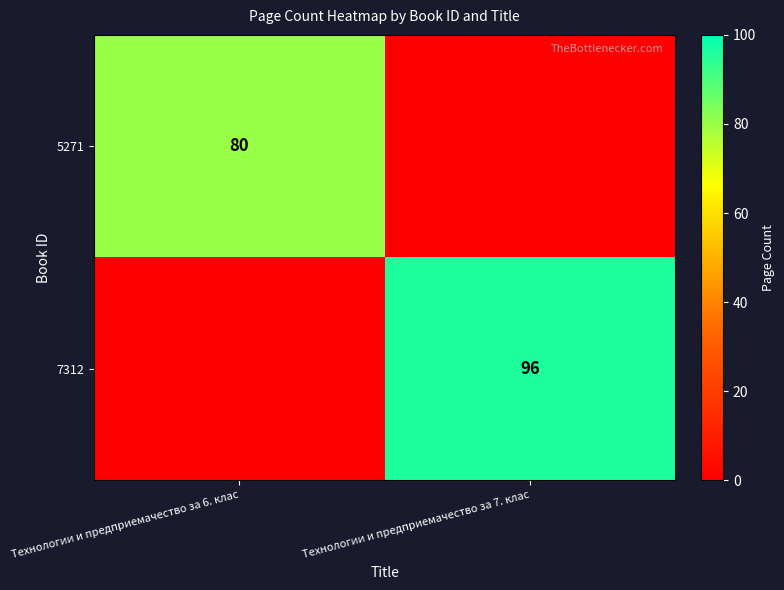

Is it true that 5271 equals 80 at Технологии и предприемачество за 6. клас?

True